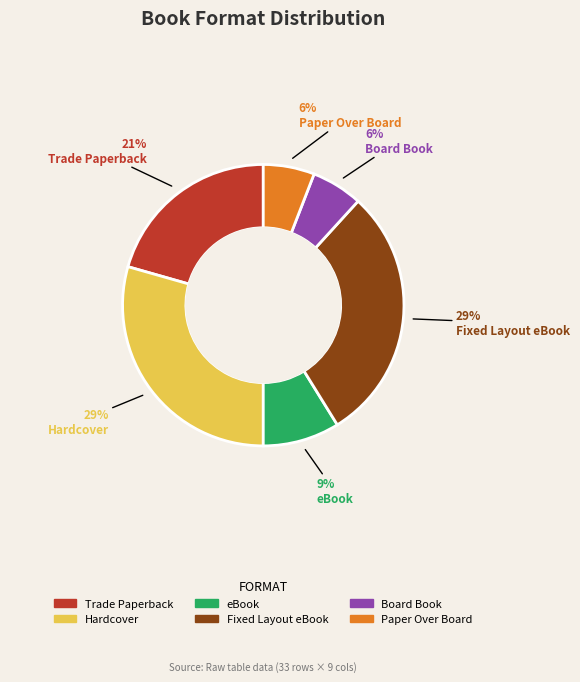

Is there a majority slice in this chart?

No